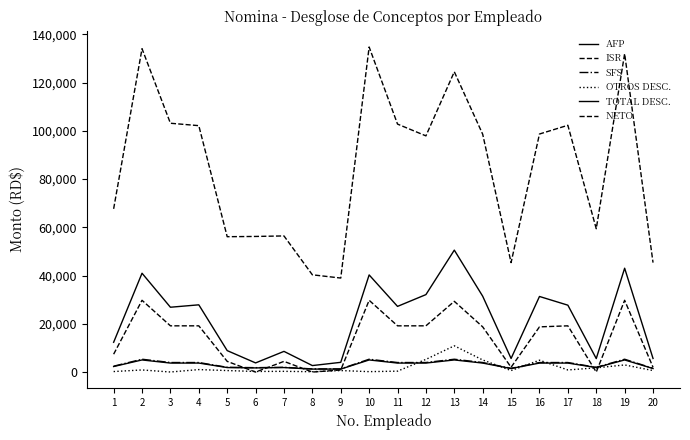

Does the chart have visible grid lines?

No